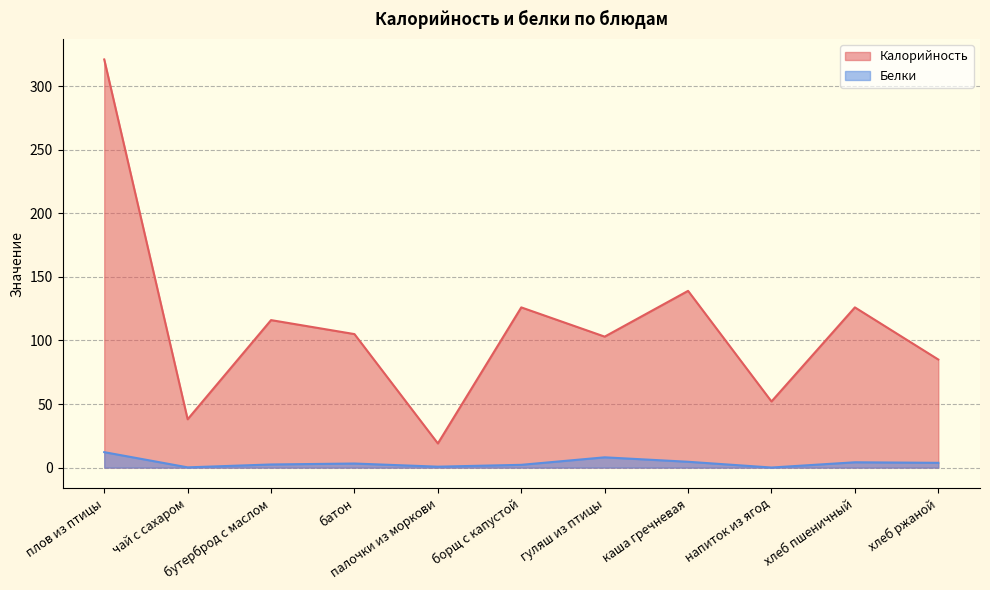

True or false: Белки and Калорийность intersect in this chart.

False